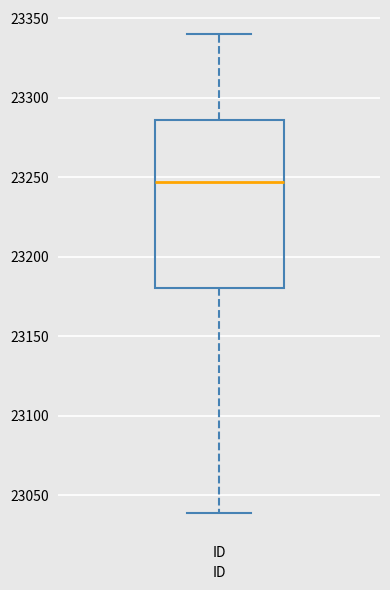

Read this box plot against the y-axis: the position of the median line, the range covered by the box, and the ends of both whiskers. The values are not printed on the chart, so give them approximately, as read against the axis.

median 23245, box 23180 to 23285, whiskers 23040 to 23340